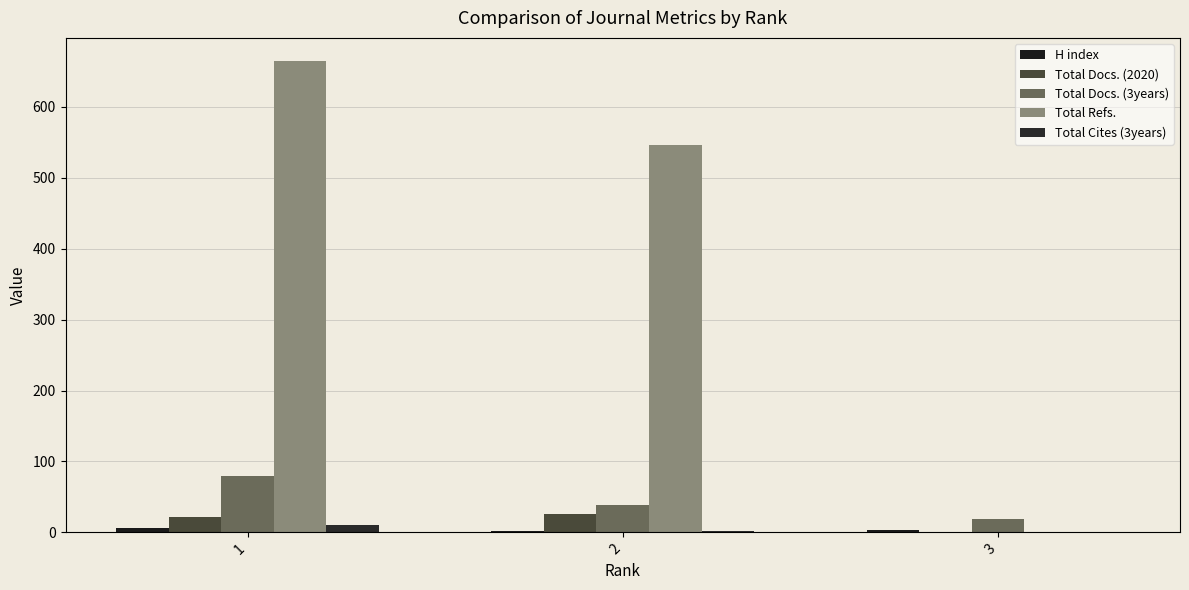

How many groups of bars are there?

3